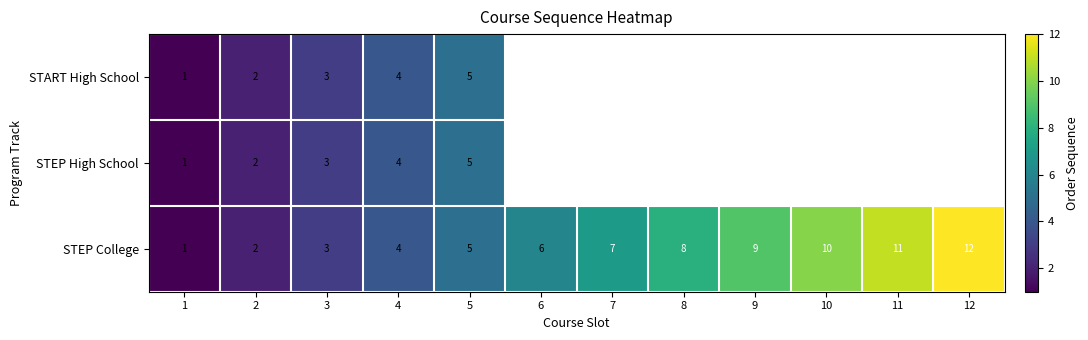

At how many categories does at least one series exceed 1?

11